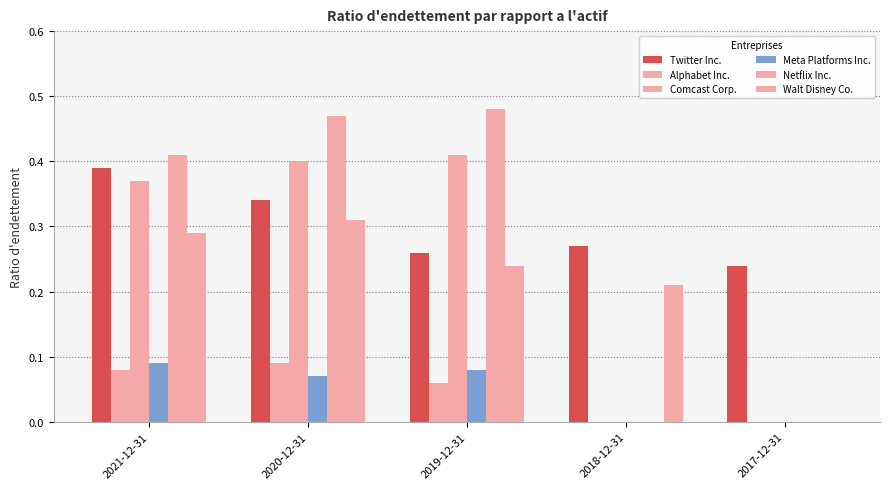

Reading left to right, what are all the values shown in this chart?

Twitter Inc.: 2021-12-31=0.4	2020-12-31=0.3	2019-12-31=0.3	2018-12-31=0.3	2017-12-31=0.2
Alphabet Inc.: 2021-12-31=0.1	2020-12-31=0.1	2019-12-31=0.1	2018-12-31=0.0	2017-12-31=0.0
Comcast Corp.: 2021-12-31=0.4	2020-12-31=0.4	2019-12-31=0.4	2018-12-31=0.0	2017-12-31=0.0
Meta Platforms Inc.: 2021-12-31=0.1	2020-12-31=0.1	2019-12-31=0.1	2018-12-31=0.0	2017-12-31=0.0
Netflix Inc.: 2021-12-31=0.4	2020-12-31=0.5	2019-12-31=0.5	2018-12-31=0.0	2017-12-31=0.0
Walt Disney Co.: 2021-12-31=0.3	2020-12-31=0.3	2019-12-31=0.2	2018-12-31=0.2	2017-12-31=0.0